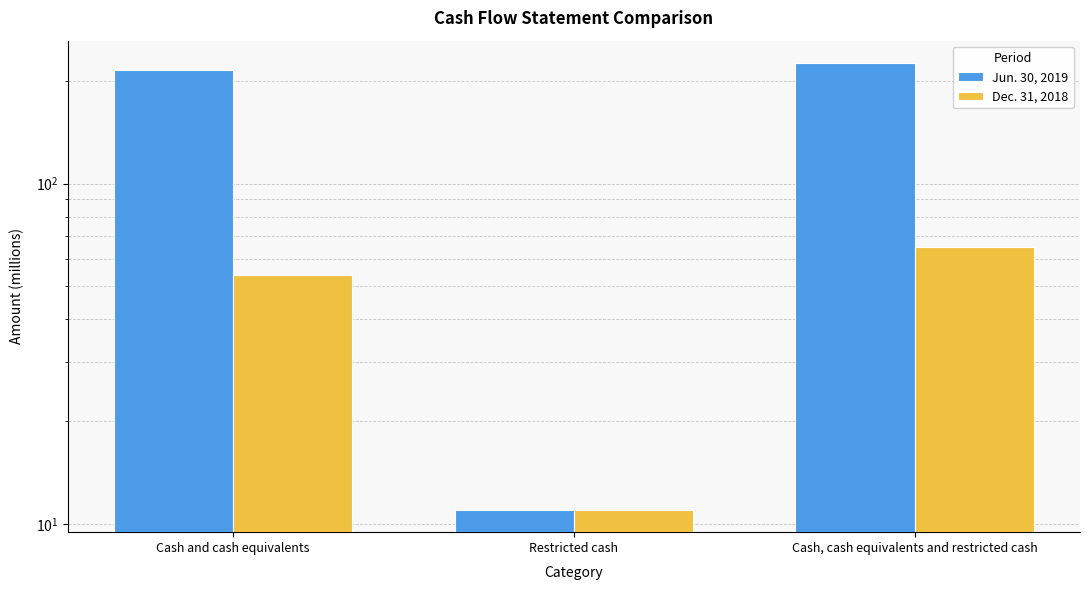

The value of Jun. 30, 2019 at Cash and cash equivalents is 97. True or false?

False